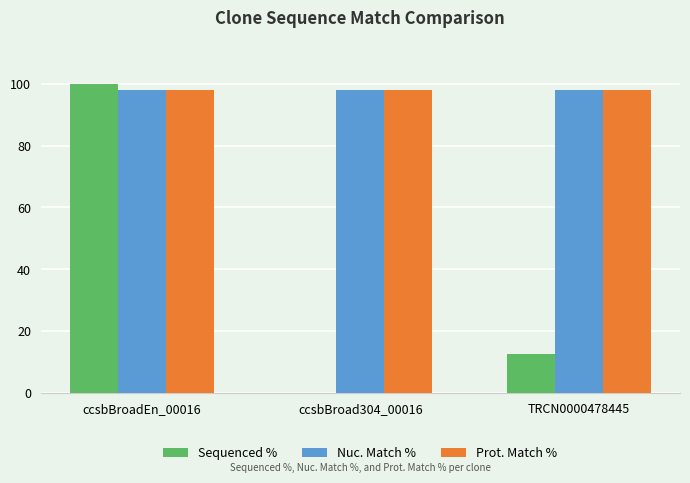

Between ccsbBroadEn_00016 and ccsbBroad304_00016, which series saw the biggest shift?

Sequenced %